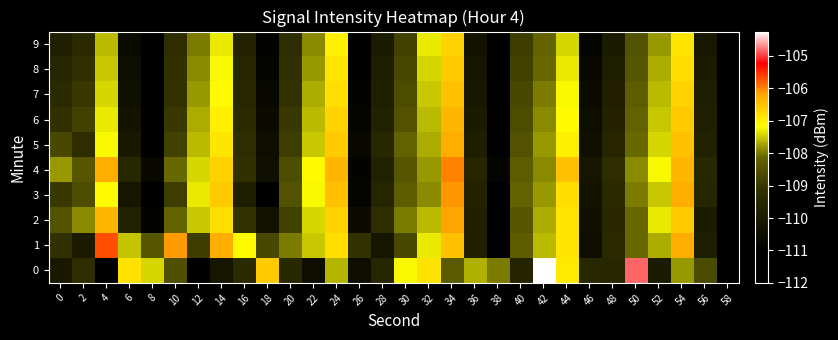

What is the difference between the highest and lowest values at 0?

2.3